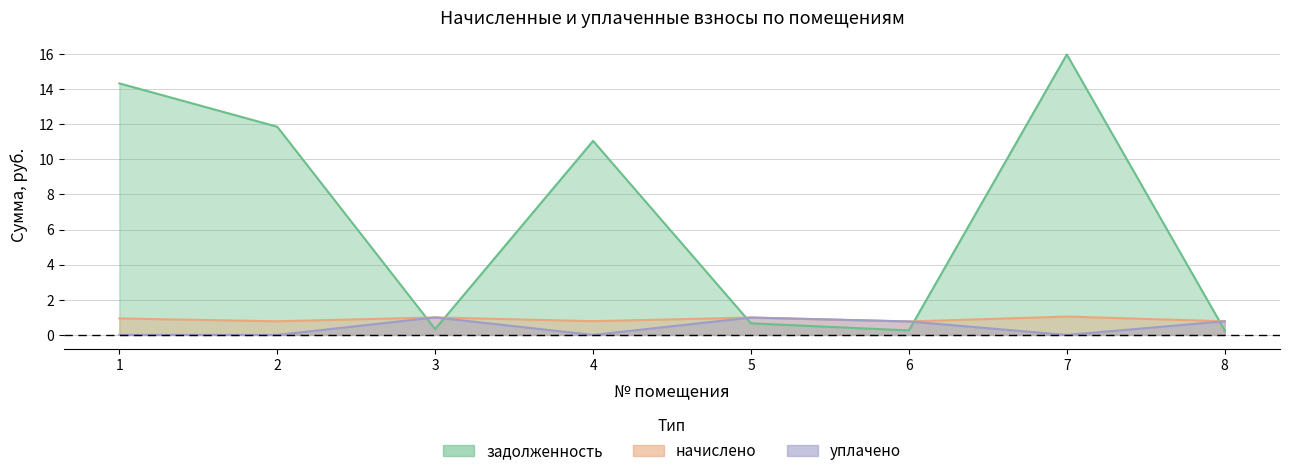

The задолженность series shows 11.8 at 2. True or false?

True